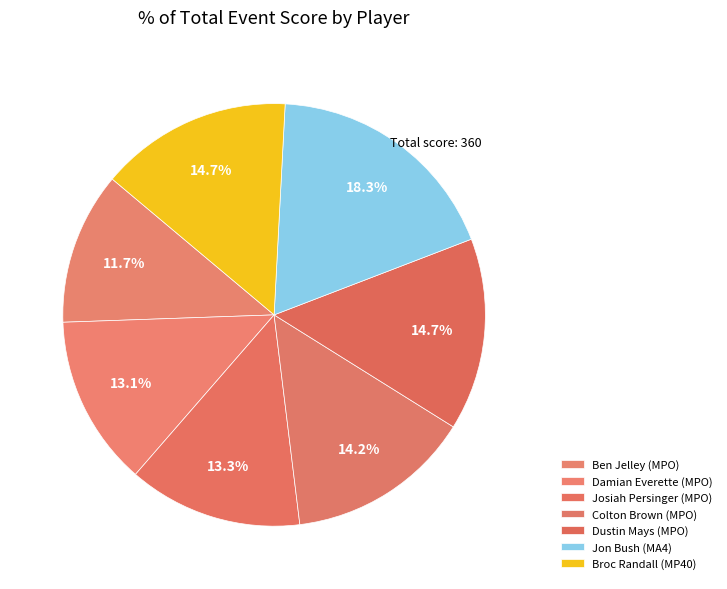

How many slices are in this pie chart?

7